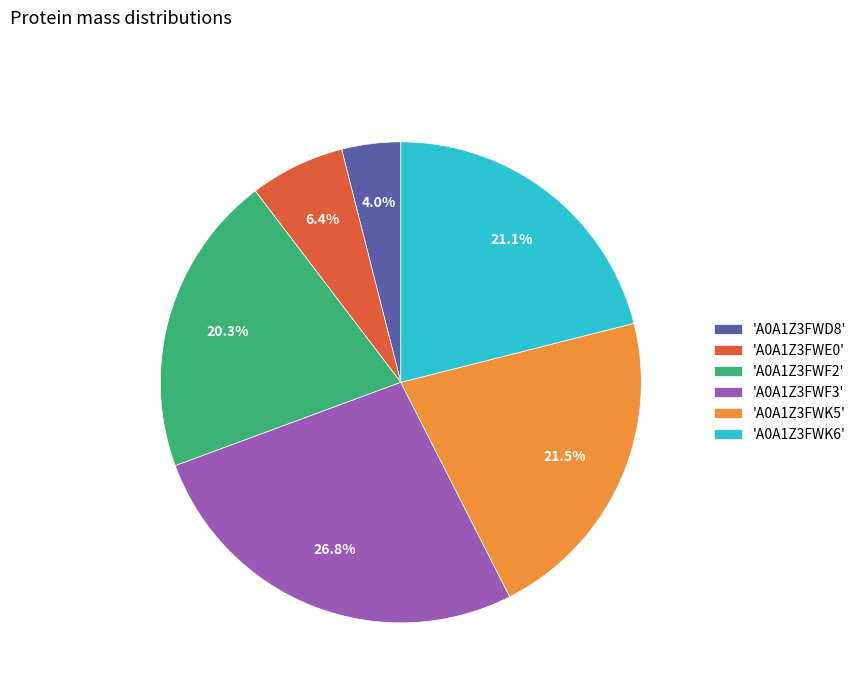

Between 'A0A1Z3FWF2' and 'A0A1Z3FWD8', which is larger?

'A0A1Z3FWF2'